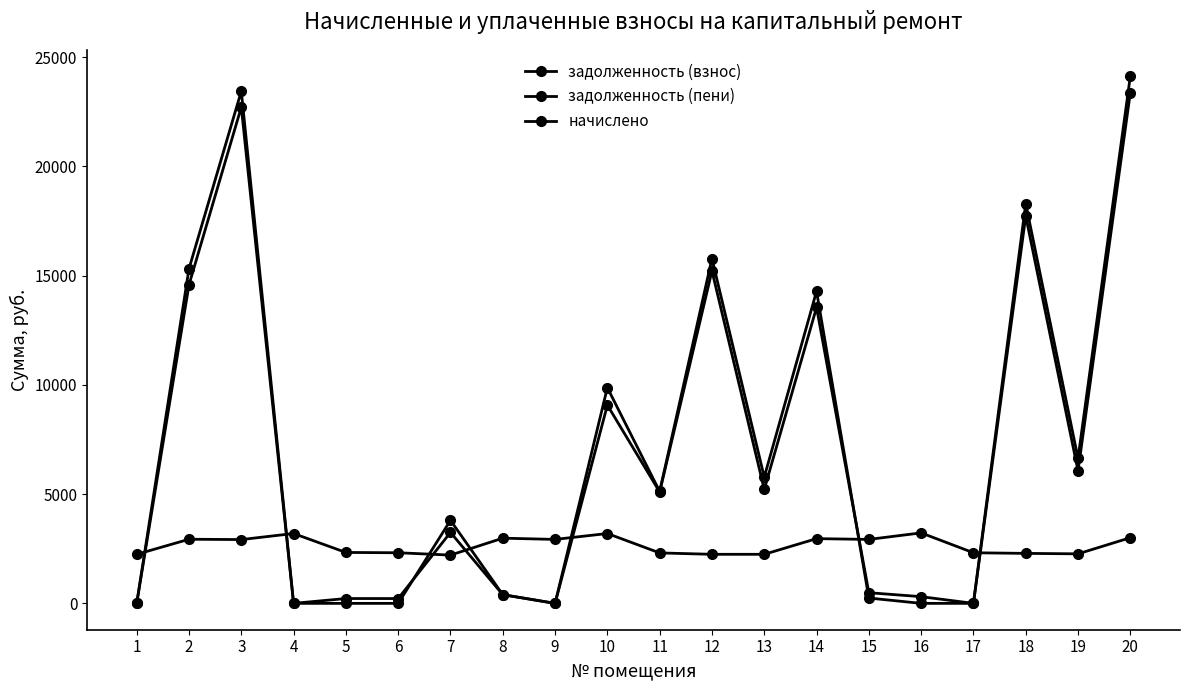

At 14, list the series in order from largest to smallest.

задолженность (пени), задолженность (взнос), начислено